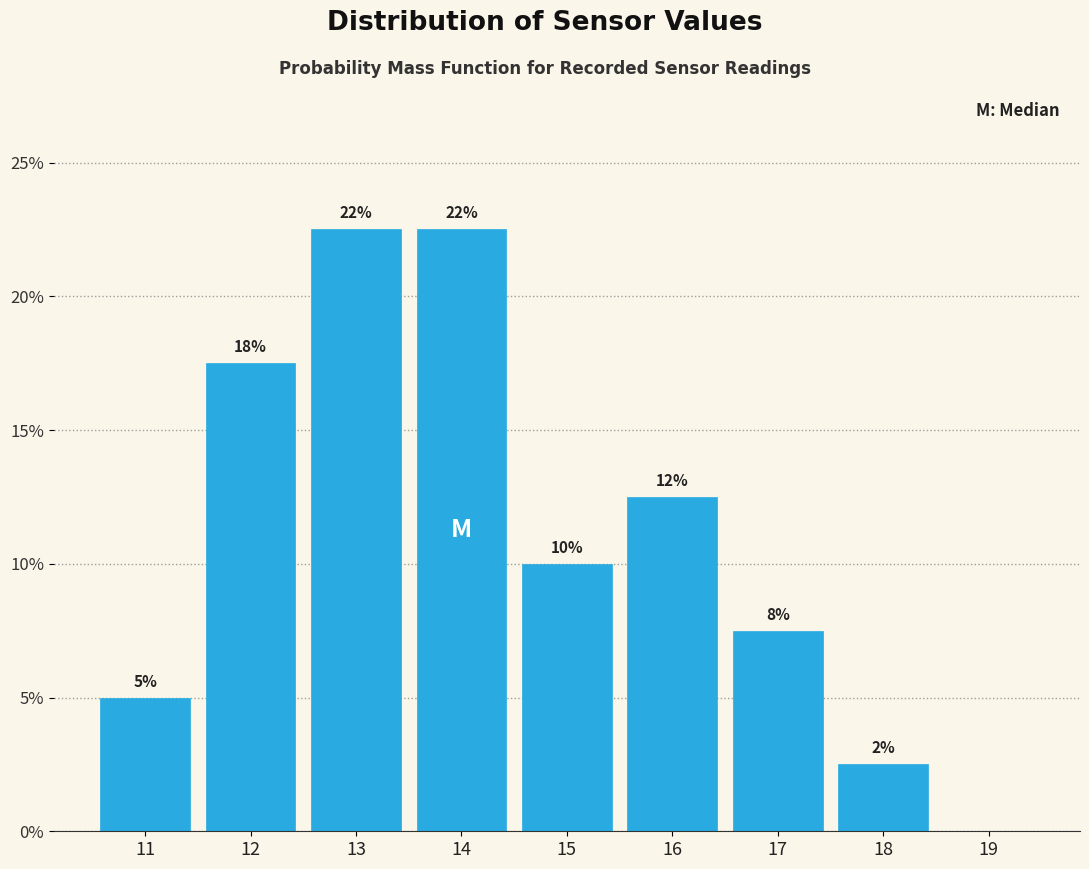

Are the bars horizontal?

No